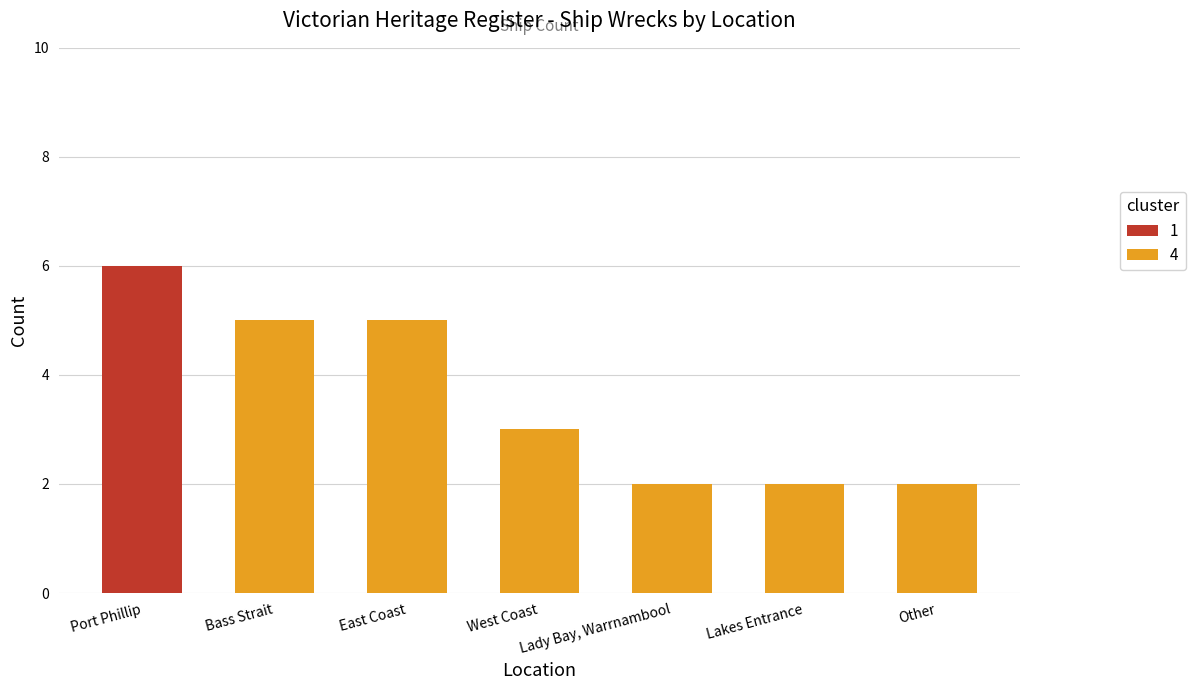

What is the sum of the values at West Coast and East Coast?

8